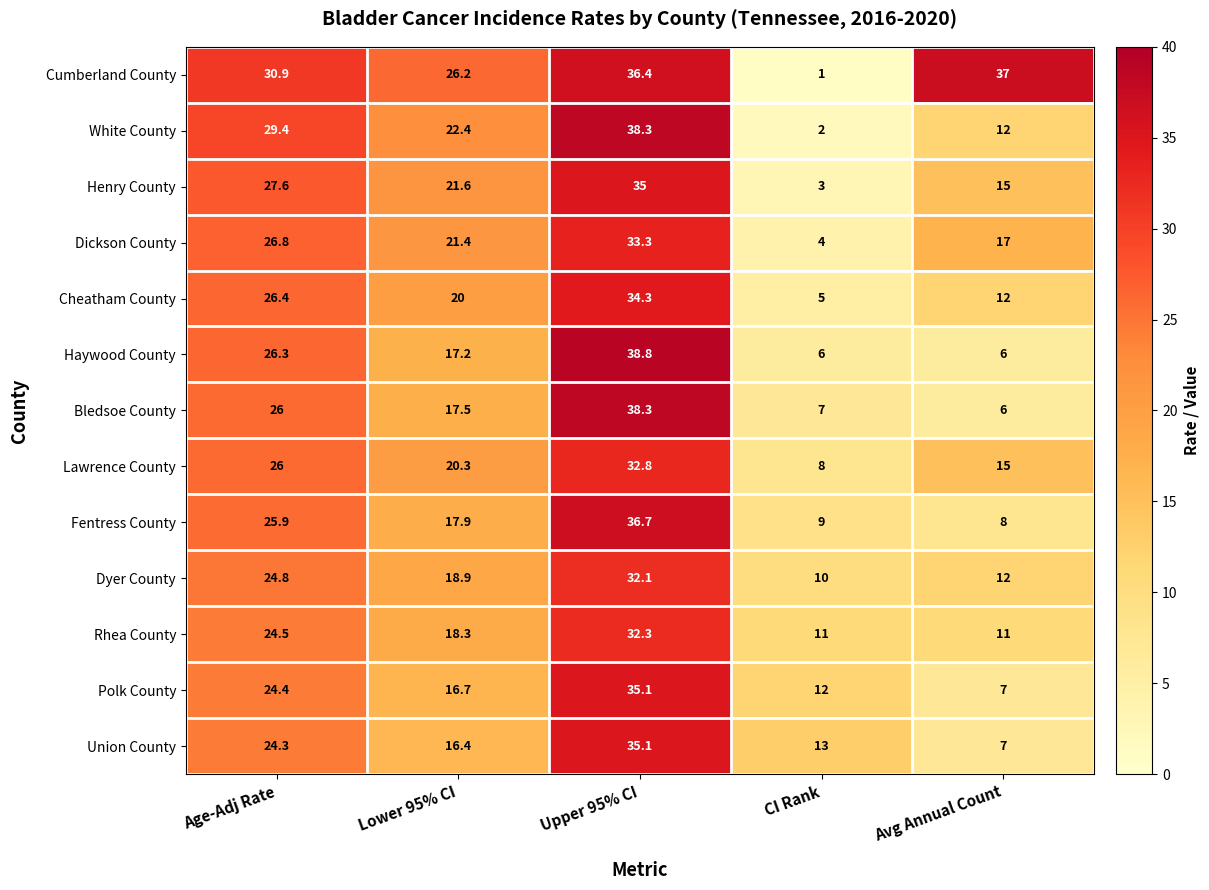

Where is Dyer County nearest to the value 21?

Lower 95% CI